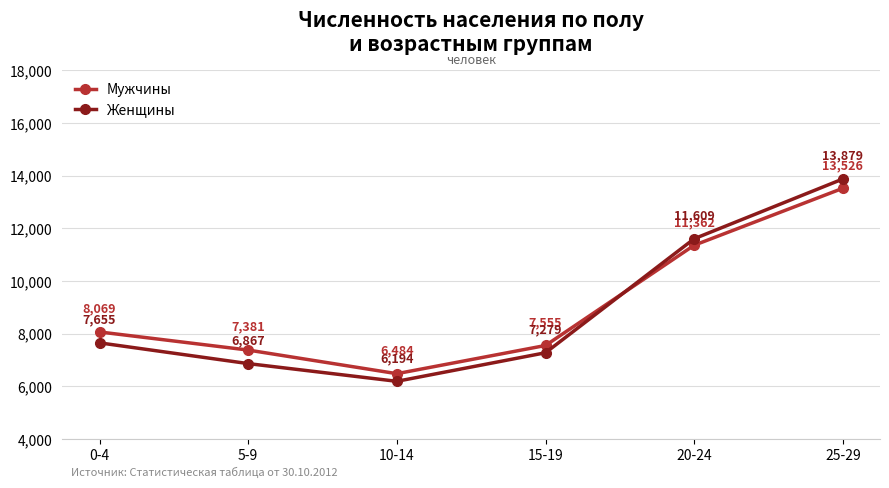

Where is Мужчины nearest to the value 10005?

20-24